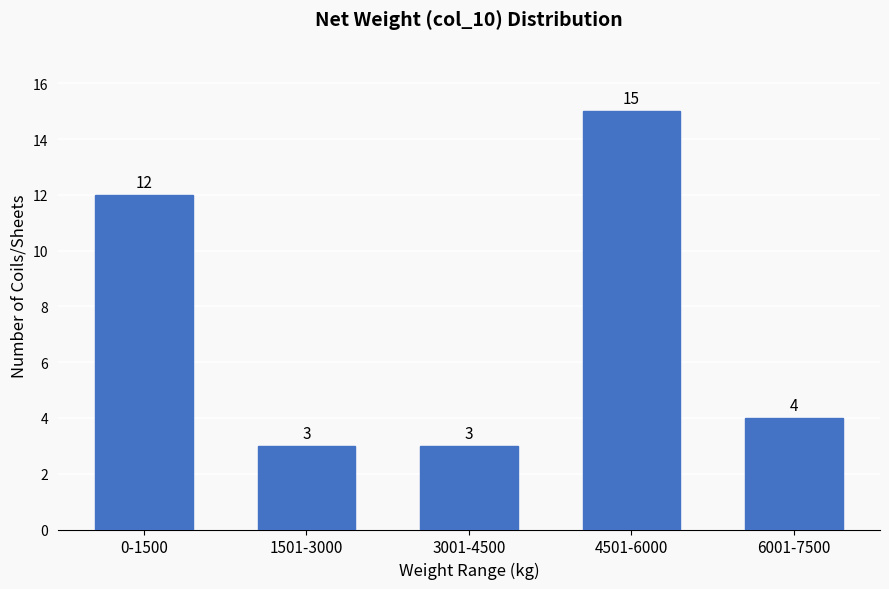

Reading left to right, list all the values displayed in this chart.

12	3	3	15	4